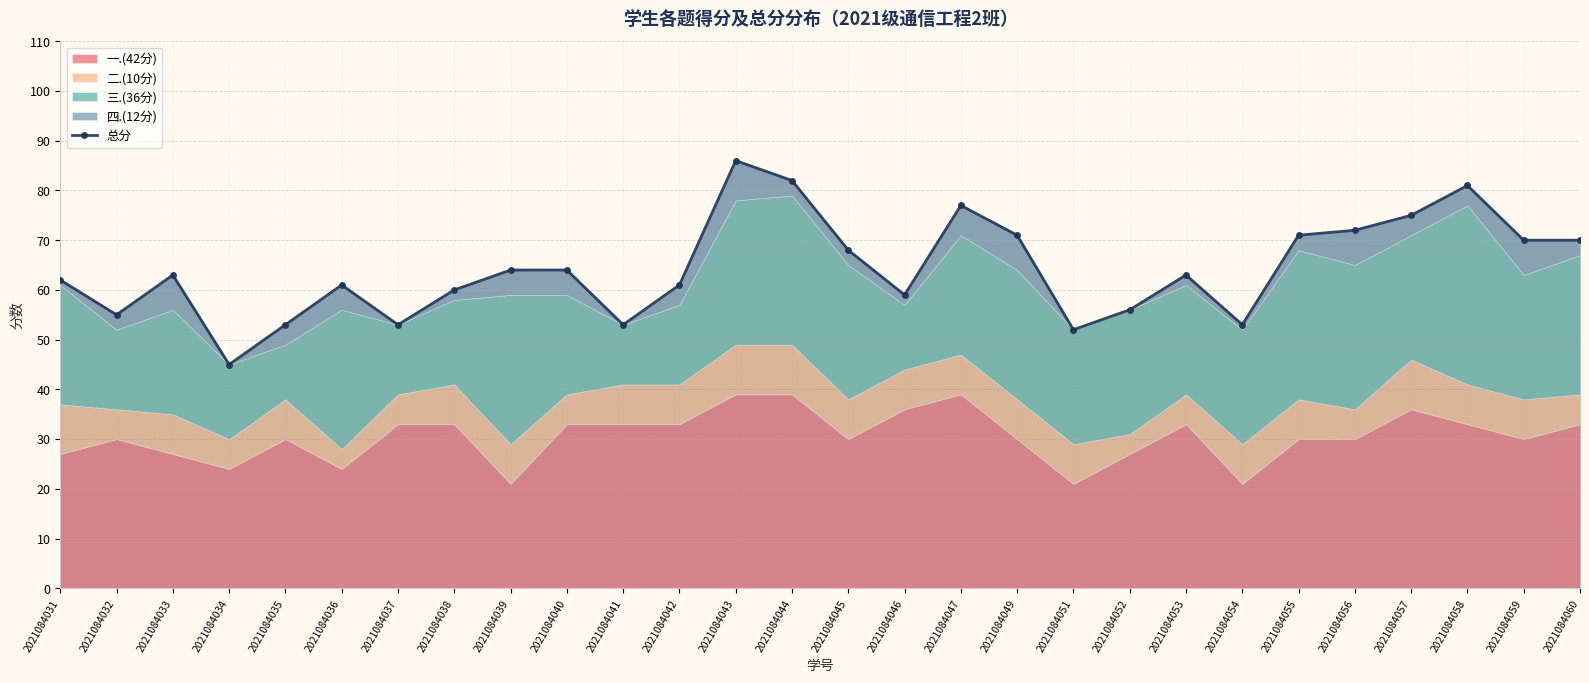

What value does the data have at 2021084041?

53